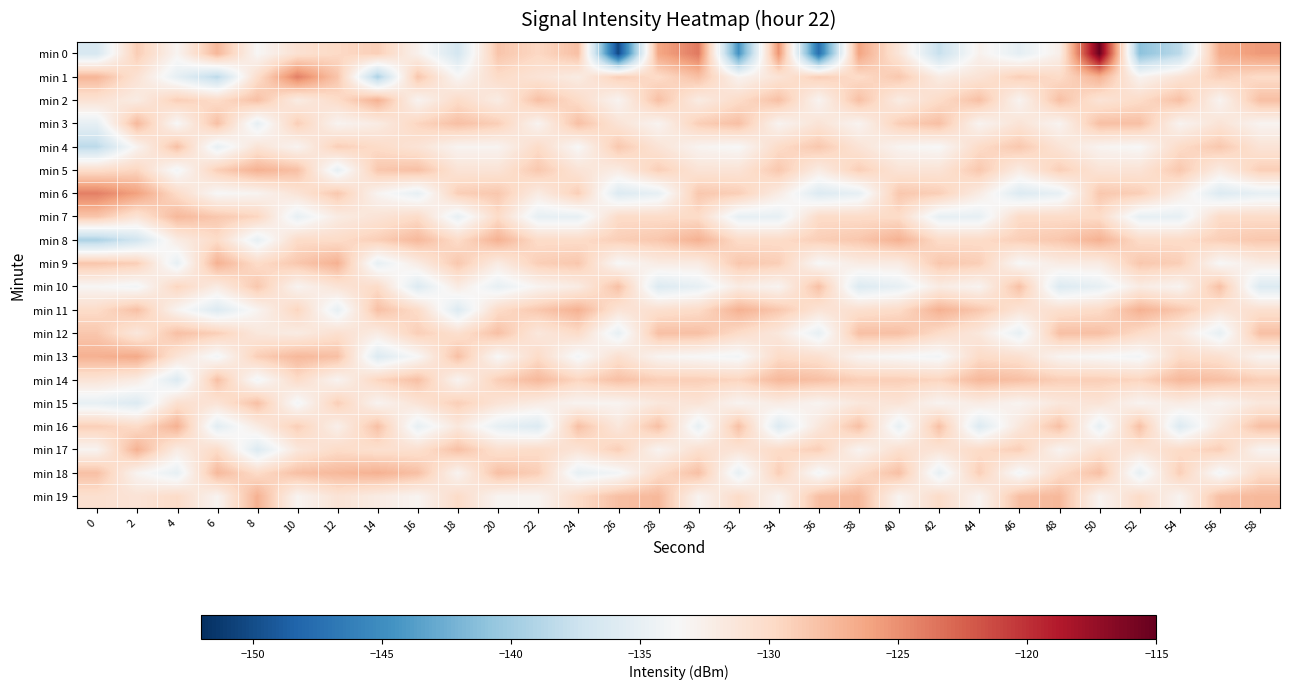

Reading left to right, what are all the values shown in this chart?

min 0: 0=-136.5	2=-128.9	4=-133.0	6=-127.4	8=-133.3	10=-130.7	12=-129.8	14=-129.0	16=-132.6	18=-136.8	20=-128.3	22=-129.7	24=-128.0	26=-150.3	28=-126.4	30=-123.8	32=-144.6	34=-125.3	36=-147.5	38=-126.2	40=-131.2	42=-137.7	44=-132.7	46=-135.2	48=-132.5	50=-115.2	52=-141.1	54=-138.4	56=-126.7	58=-125.5
min 1: 0=-127.3	2=-130.8	4=-135.1	6=-138.4	8=-130.2	10=-124.1	12=-128.4	14=-139.3	16=-128.4	18=-133.3	20=-130.0	22=-131.0	24=-132.0	26=-129.0	28=-130.0	30=-128.0	32=-133.0	34=-131.0	36=-129.0	38=-130.0	40=-128.5	42=-132.0	44=-131.0	46=-129.0	48=-130.0	50=-127.0	52=-133.0	54=-131.0	56=-129.0	58=-130.0
min 2: 0=-130.8	2=-132.0	4=-129.0	6=-130.0	8=-128.0	10=-132.0	12=-130.0	14=-127.0	16=-133.0	18=-130.0	20=-132.0	22=-128.0	24=-130.0	26=-133.0	28=-128.0	30=-132.0	32=-130.0	34=-128.0	36=-133.0	38=-128.0	40=-132.0	42=-130.0	44=-128.0	46=-133.0	48=-128.0	50=-131.0	52=-130.0	54=-128.0	56=-133.0	58=-128.0
min 3: 0=-135.1	2=-127.5	4=-133.5	6=-128.0	8=-135.0	10=-129.0	12=-133.0	14=-132.0	16=-129.5	18=-128.0	20=-129.0	22=-133.0	24=-128.0	26=-131.0	28=-133.0	30=-129.0	32=-128.0	34=-133.0	36=-131.0	38=-133.0	40=-129.0	42=-128.0	44=-133.0	46=-131.0	48=-133.0	50=-128.0	52=-128.0	54=-133.0	56=-131.0	58=-133.0
min 4: 0=-138.4	2=-133.0	4=-128.0	6=-135.0	8=-131.0	10=-133.0	12=-129.0	14=-130.0	16=-131.0	18=-133.0	20=-133.0	22=-130.0	24=-133.5	26=-128.5	28=-131.0	30=-133.0	32=-133.5	34=-130.0	36=-128.5	38=-131.0	40=-133.0	42=-133.5	44=-130.0	46=-128.5	48=-131.0	50=-133.0	52=-133.5	54=-130.0	56=-128.5	58=-131.0
min 5: 0=-130.2	2=-129.5	4=-134.0	6=-129.0	8=-127.0	10=-128.0	12=-135.0	14=-128.5	16=-128.0	18=-131.0	20=-131.0	22=-128.5	24=-131.0	26=-132.0	28=-129.0	30=-131.0	32=-131.0	34=-128.5	36=-132.0	38=-129.0	40=-131.0	42=-131.0	44=-128.5	46=-132.0	48=-129.0	50=-131.0	52=-131.0	54=-128.5	56=-132.0	58=-129.0
min 6: 0=-124.1	2=-126.0	4=-130.0	6=-133.5	8=-133.0	10=-131.0	12=-128.5	14=-133.0	16=-135.0	18=-129.0	20=-128.5	22=-132.0	24=-129.0	26=-136.0	28=-135.0	30=-128.5	32=-129.0	34=-132.0	36=-136.0	38=-135.0	40=-128.5	42=-129.0	44=-132.0	46=-136.0	48=-135.0	50=-128.5	52=-129.0	54=-132.0	56=-136.0	58=-135.0
min 7: 0=-128.4	2=-131.0	4=-127.5	6=-128.5	8=-129.5	10=-135.0	12=-132.0	14=-131.0	16=-130.0	18=-135.0	20=-130.0	22=-135.0	24=-135.0	26=-130.0	28=-130.0	30=-130.0	32=-135.0	34=-135.0	36=-130.0	38=-130.0	40=-130.0	42=-135.0	44=-135.0	46=-130.0	48=-130.0	50=-130.0	52=-135.0	54=-135.0	56=-130.0	58=-130.0
min 8: 0=-139.3	2=-137.0	4=-132.0	6=-130.0	8=-135.0	10=-130.0	12=-130.0	14=-129.0	16=-127.5	18=-130.0	20=-127.0	22=-130.0	24=-130.0	26=-129.0	28=-128.5	30=-127.0	32=-130.0	34=-130.0	36=-129.0	38=-128.5	40=-127.0	42=-130.0	44=-130.0	46=-129.0	48=-128.5	50=-127.0	52=-130.0	54=-130.0	56=-129.0	58=-128.5
min 9: 0=-128.4	2=-129.0	4=-135.0	6=-127.0	8=-130.0	10=-128.5	12=-127.0	14=-135.0	16=-132.0	18=-128.5	20=-132.0	22=-129.0	24=-128.5	26=-133.5	28=-132.0	30=-132.0	32=-128.5	34=-129.0	36=-133.5	38=-132.0	40=-132.0	42=-128.5	44=-129.0	46=-133.5	48=-132.0	50=-132.0	52=-128.5	54=-129.0	56=-133.5	58=-132.0
min 10: 0=-133.3	2=-134.0	4=-129.5	6=-132.0	8=-128.5	10=-133.0	12=-131.0	14=-130.0	16=-136.0	18=-132.0	20=-135.0	22=-133.0	24=-132.0	26=-128.0	28=-136.0	30=-135.0	32=-132.0	34=-133.0	36=-128.0	38=-136.0	40=-135.0	42=-132.0	44=-133.0	46=-128.0	48=-136.0	50=-135.0	52=-132.0	54=-133.0	56=-128.0	58=-136.0
min 11: 0=-130.0	2=-128.0	4=-133.0	6=-136.0	8=-133.0	10=-129.5	12=-135.0	14=-128.0	16=-130.0	18=-136.0	20=-130.0	22=-128.5	24=-127.0	26=-131.0	28=-130.5	30=-130.0	32=-127.0	34=-128.5	36=-131.0	38=-130.5	40=-130.0	42=-127.0	44=-128.5	46=-131.0	48=-130.5	50=-130.0	52=-127.0	54=-128.5	56=-131.0	58=-130.5
min 12: 0=-128.5	2=-131.5	4=-128.0	6=-129.0	8=-131.5	10=-132.0	12=-130.5	14=-132.0	16=-129.0	18=-130.5	20=-128.0	22=-131.5	24=-130.0	26=-135.0	28=-128.0	30=-128.0	32=-130.0	34=-131.5	36=-135.0	38=-128.0	40=-128.0	42=-130.0	44=-131.5	46=-135.0	48=-128.0	50=-128.0	52=-130.0	54=-131.5	56=-135.0	58=-128.0
min 13: 0=-127.0	2=-126.5	4=-131.0	6=-134.0	8=-129.0	10=-127.5	12=-128.0	14=-136.0	16=-133.5	18=-128.0	20=-133.5	22=-130.0	24=-134.0	26=-130.5	28=-133.0	30=-133.5	32=-134.0	34=-130.0	36=-130.5	38=-133.0	40=-133.5	42=-134.0	44=-130.0	46=-130.5	48=-133.0	50=-133.5	52=-134.0	54=-130.0	56=-130.5	58=-133.0
min 14: 0=-131.0	2=-132.0	4=-136.0	6=-128.0	8=-134.0	10=-130.0	12=-133.0	14=-129.5	16=-128.0	18=-133.0	20=-129.0	22=-127.5	24=-129.5	26=-128.0	28=-129.0	30=-129.0	32=-129.5	34=-127.5	36=-128.0	38=-129.0	40=-129.0	42=-129.5	44=-127.5	46=-128.0	48=-129.0	50=-129.0	52=-129.5	54=-127.5	56=-128.0	58=-129.0
min 15: 0=-135.0	2=-136.0	4=-130.5	6=-131.0	8=-128.0	10=-134.0	12=-129.0	14=-133.0	16=-131.0	18=-129.0	20=-131.0	22=-132.0	24=-133.0	26=-133.0	28=-131.5	30=-131.0	32=-133.0	34=-132.0	36=-133.0	38=-131.5	40=-131.0	42=-133.0	44=-132.0	46=-133.0	48=-131.5	50=-131.0	52=-133.0	54=-132.0	56=-133.0	58=-131.5
min 16: 0=-129.0	2=-130.0	4=-127.0	6=-135.5	8=-132.0	10=-129.0	12=-132.5	14=-128.0	16=-135.0	18=-131.5	20=-135.0	22=-136.0	24=-128.0	26=-131.5	28=-128.0	30=-135.0	32=-128.0	34=-136.0	36=-131.5	38=-128.0	40=-135.0	42=-128.0	44=-136.0	46=-131.5	48=-128.0	50=-135.0	52=-128.0	54=-136.0	56=-131.5	58=-128.0
min 17: 0=-133.0	2=-127.0	4=-132.0	6=-130.0	8=-136.0	10=-131.5	12=-130.0	14=-130.5	16=-130.5	18=-128.0	20=-130.5	22=-130.0	24=-131.0	26=-129.0	28=-133.0	30=-130.5	32=-131.0	34=-130.0	36=-129.0	38=-133.0	40=-130.5	42=-131.0	44=-130.0	46=-129.0	48=-133.0	50=-130.5	52=-131.0	54=-130.0	56=-129.0	58=-133.0
min 18: 0=-128.0	2=-133.0	4=-135.0	6=-127.5	8=-130.0	10=-128.0	12=-127.5	14=-127.0	16=-128.0	18=-133.0	20=-128.0	22=-129.0	24=-135.0	26=-134.0	28=-130.0	30=-128.0	32=-135.0	34=-129.0	36=-134.0	38=-130.0	40=-128.0	42=-135.0	44=-129.0	46=-134.0	48=-130.0	50=-128.0	52=-135.0	54=-129.0	56=-134.0	58=-130.0
min 19: 0=-130.5	2=-131.0	4=-130.0	6=-133.0	8=-127.0	10=-133.0	12=-131.0	14=-132.0	16=-133.0	18=-130.0	20=-133.0	22=-133.0	24=-130.0	26=-128.0	28=-127.5	30=-133.0	32=-130.0	34=-133.0	36=-128.0	38=-127.5	40=-133.0	42=-130.0	44=-133.0	46=-128.0	48=-127.5	50=-133.0	52=-130.0	54=-133.0	56=-128.0	58=-127.5